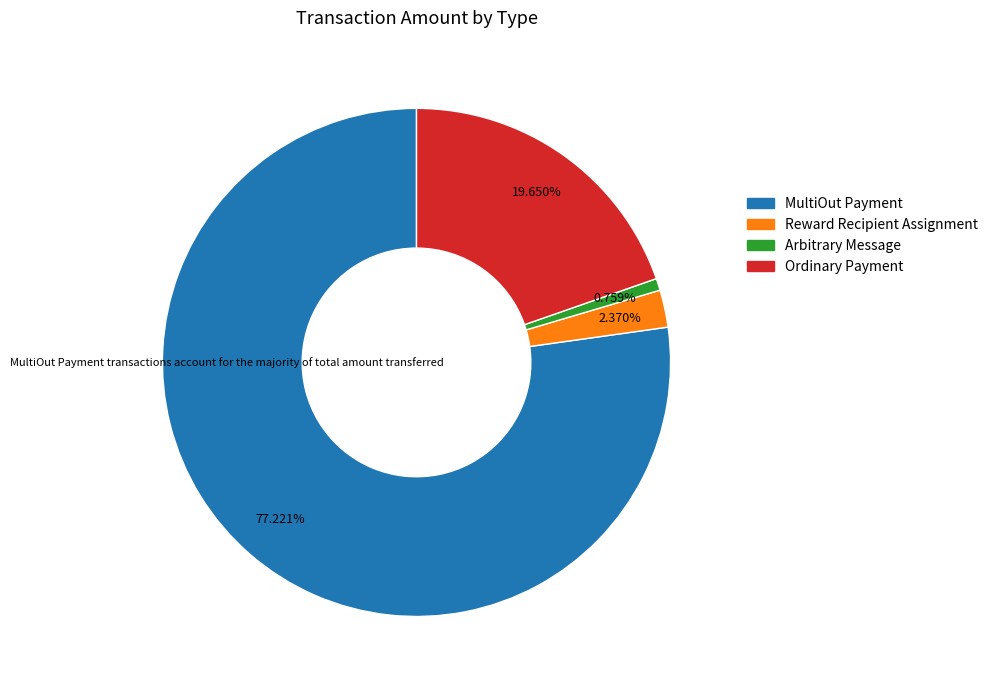

How many slices are in this pie chart?

4